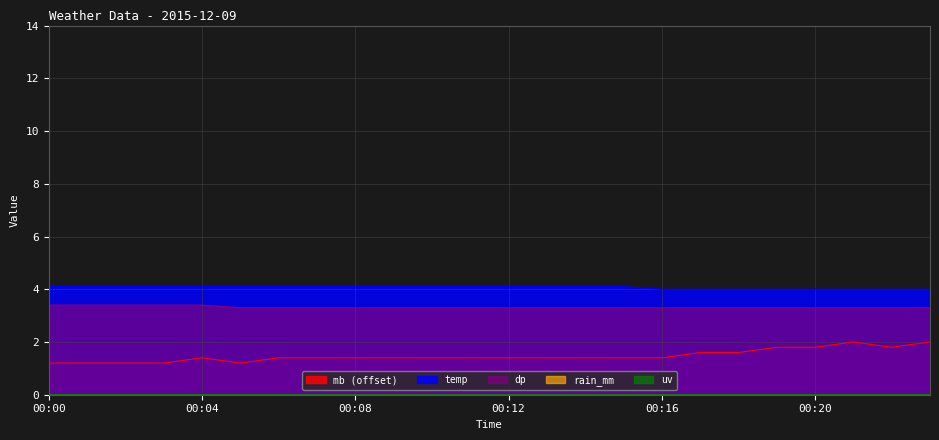

Where is the first local minimum for mb?

00:05